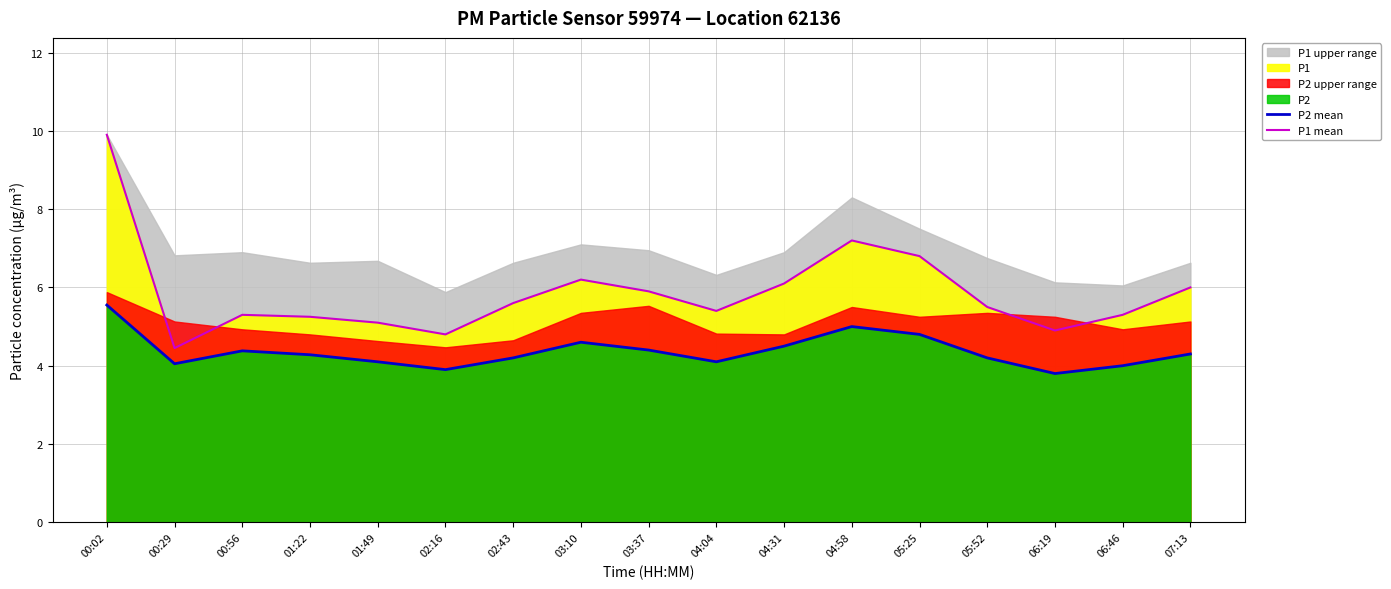

Which has a higher value, 04:31 or 03:37?

04:31